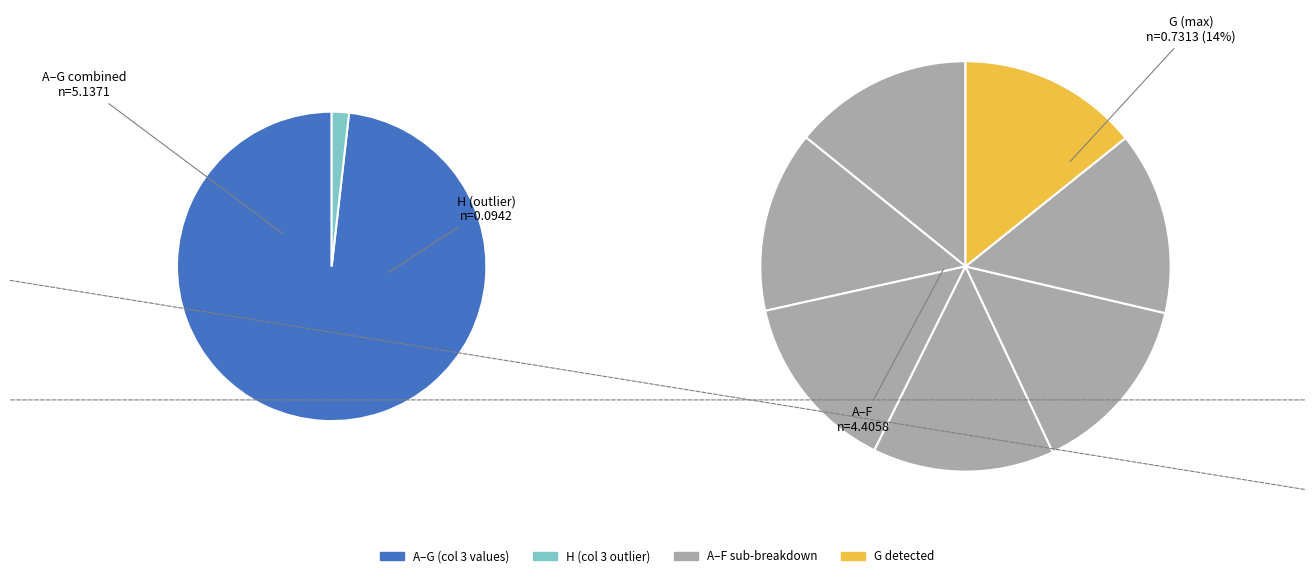

To the nearest percent, what portion does D represent?

14%